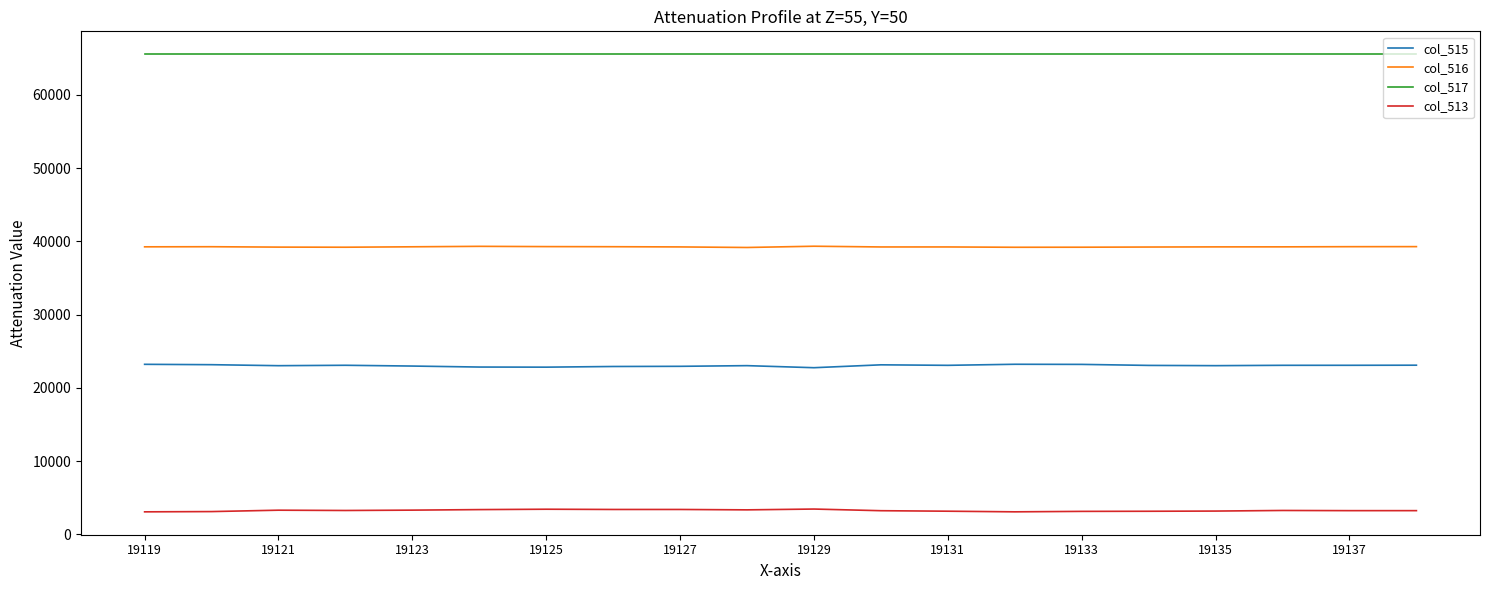

List the series in order of their overall mean, highest first.

col_517, col_516, col_515, col_513